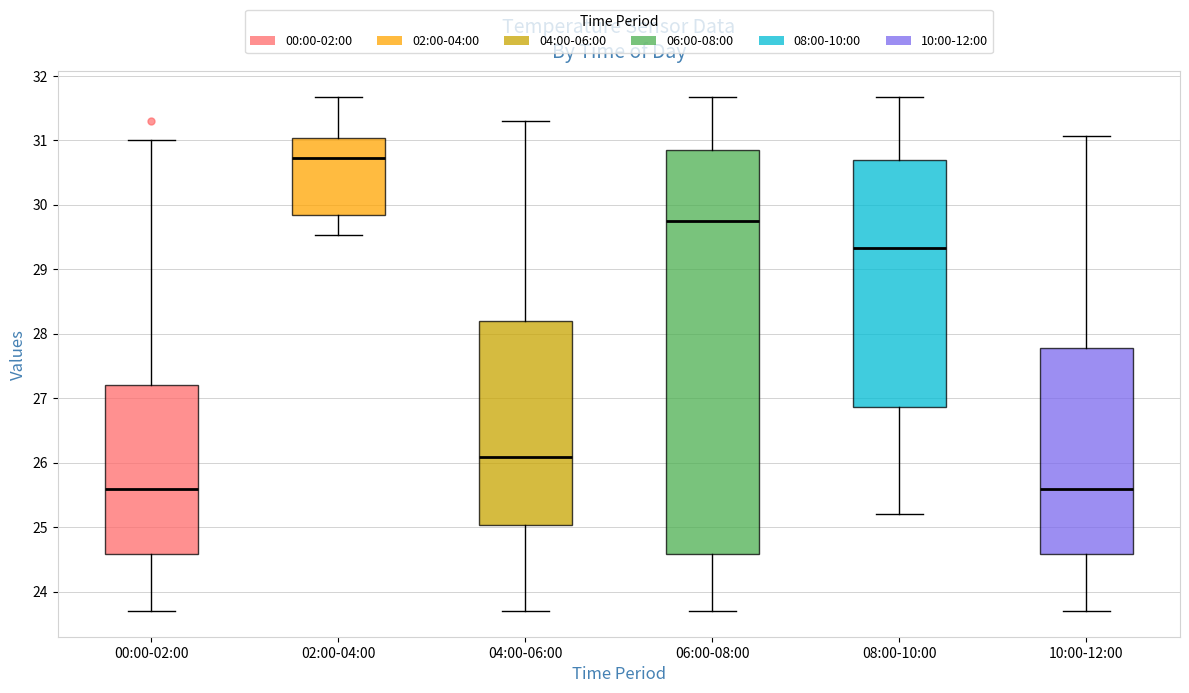

Reading left to right, read every box against the y-axis: the position of its median line, the range the box covers, and the ends of its whiskers. The values are not printed on the chart, so give them approximately, as read against the axis.

00:00-02:00: median 25.6, box 24.6 to 27.2, whiskers 23.7 to 31.0
02:00-04:00: median 30.7, box 29.8 to 31.0, whiskers 29.5 to 31.7
04:00-06:00: median 26.1, box 25.0 to 28.2, whiskers 23.7 to 31.3
06:00-08:00: median 29.8, box 24.6 to 30.9, whiskers 23.7 to 31.7
08:00-10:00: median 29.3, box 26.9 to 30.7, whiskers 25.2 to 31.7
10:00-12:00: median 25.6, box 24.6 to 27.8, whiskers 23.7 to 31.1